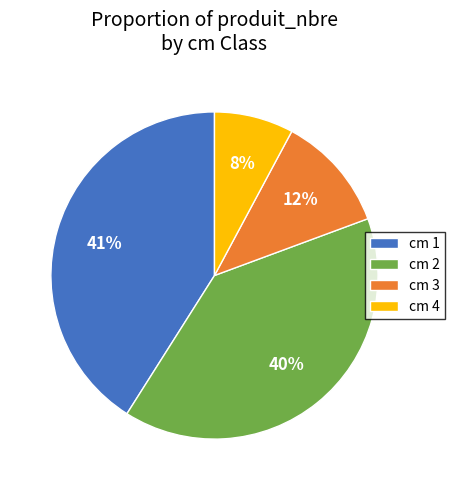

Is it true that cm 3 is 12% of the pie?

True